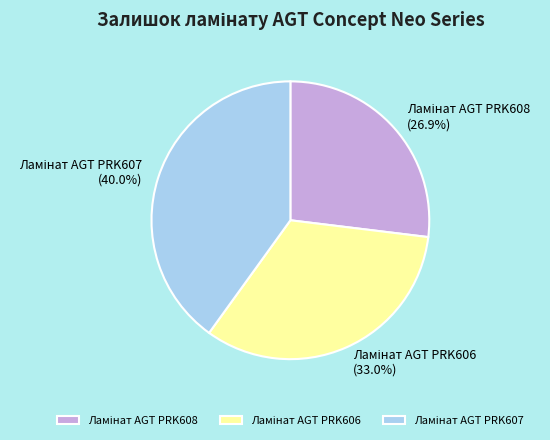

Is there any slice that represents more than half of the pie?

No